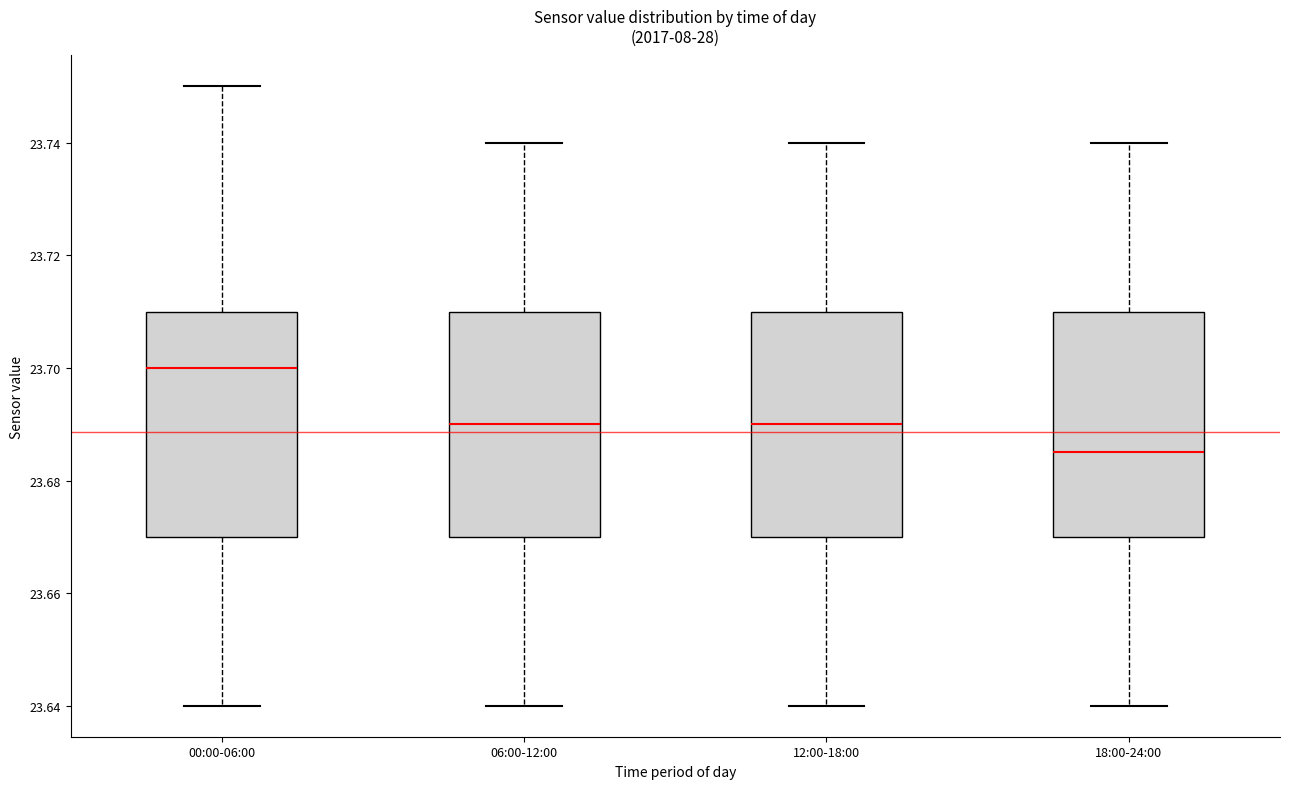

Which box has the highest median line?

00:00-06:00